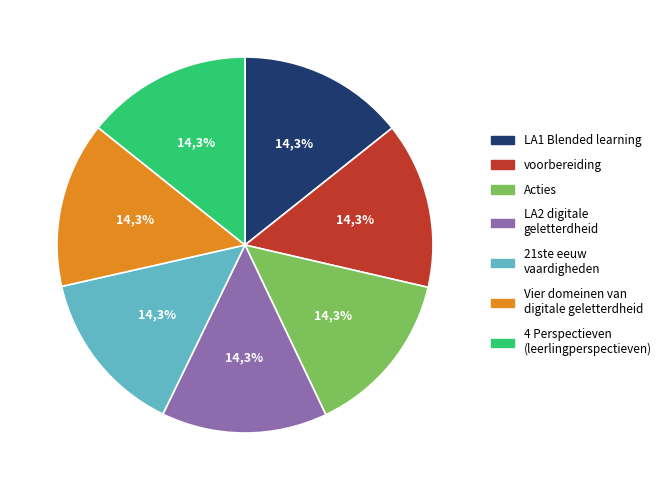

Is there a majority slice in this chart?

No